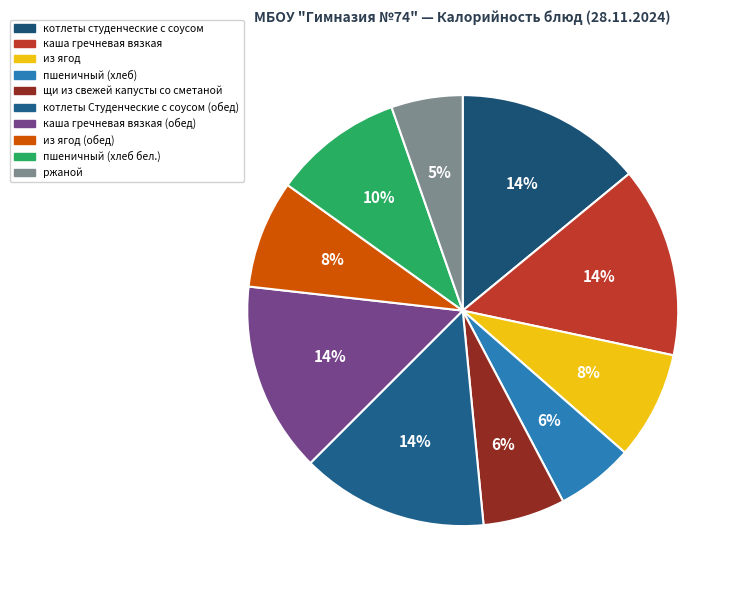

What is the smallest slice in the pie chart?

ржаной